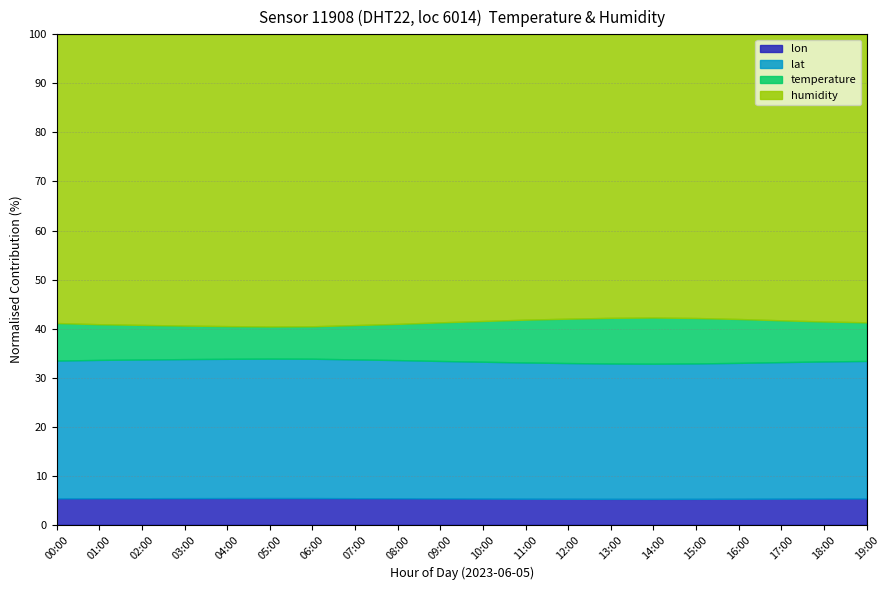

Which has a higher value, 09:00 or 02:00?

09:00